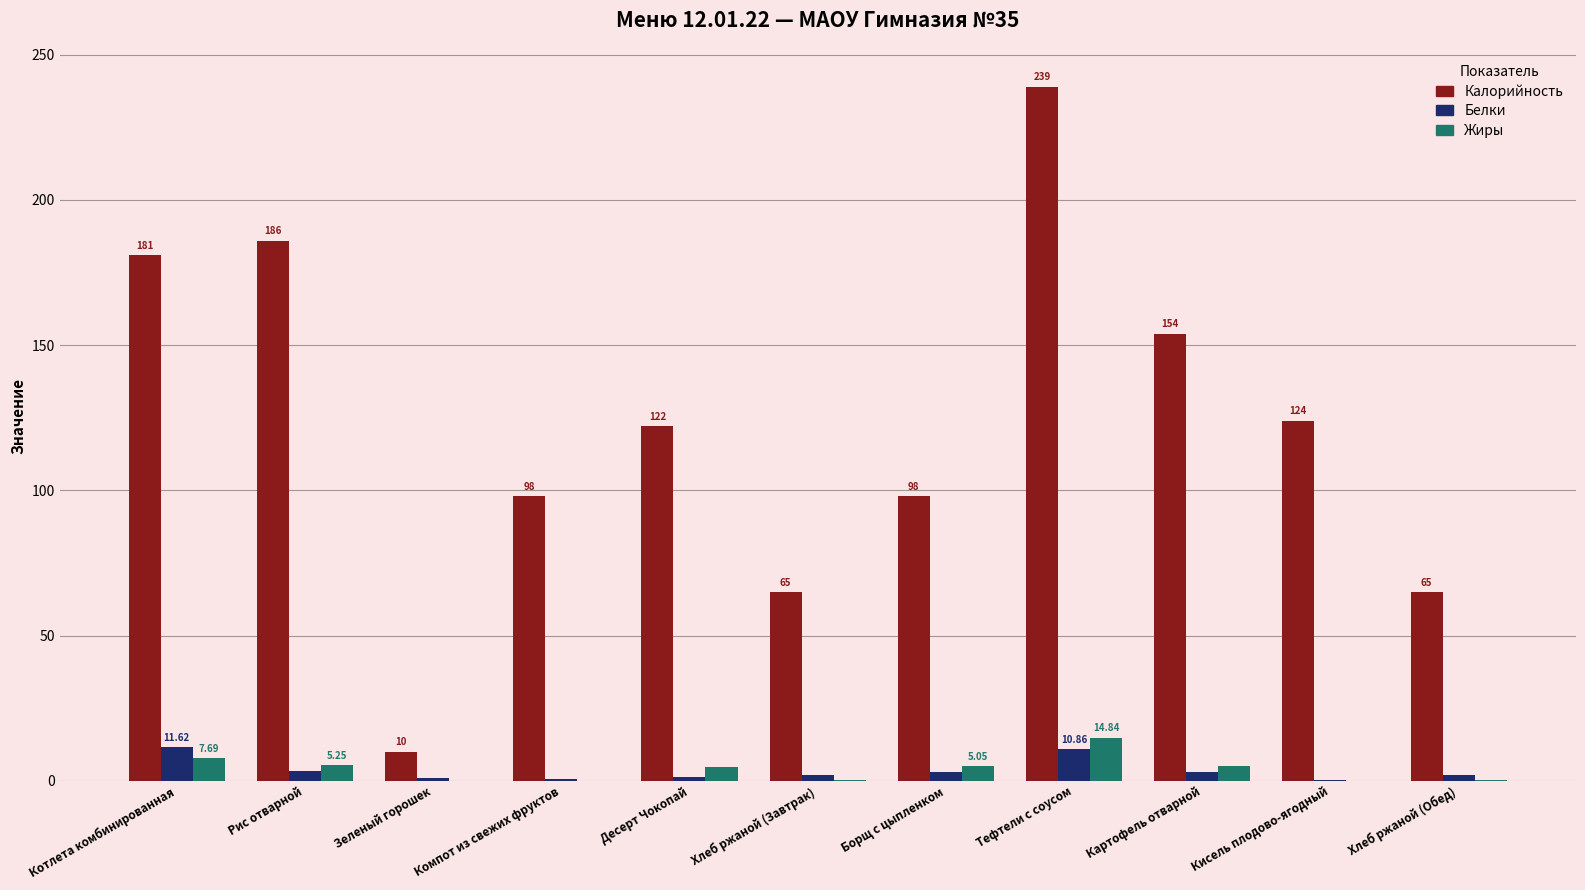

Which series has the largest range (max minus min)?

Калорийность